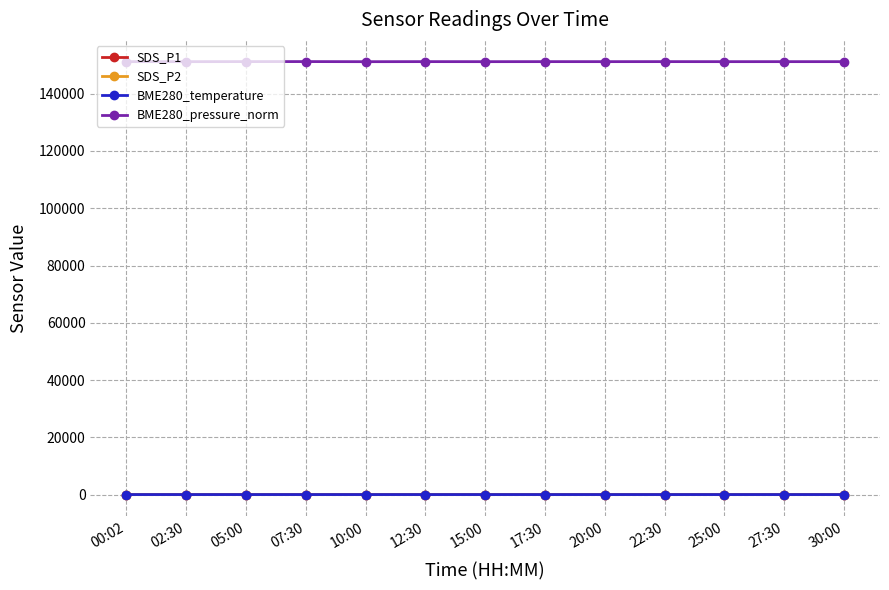

Rank the series by their maximum value, from highest to lowest.

BME280_pressure_norm, BME280_temperature, SDS_P1, SDS_P2